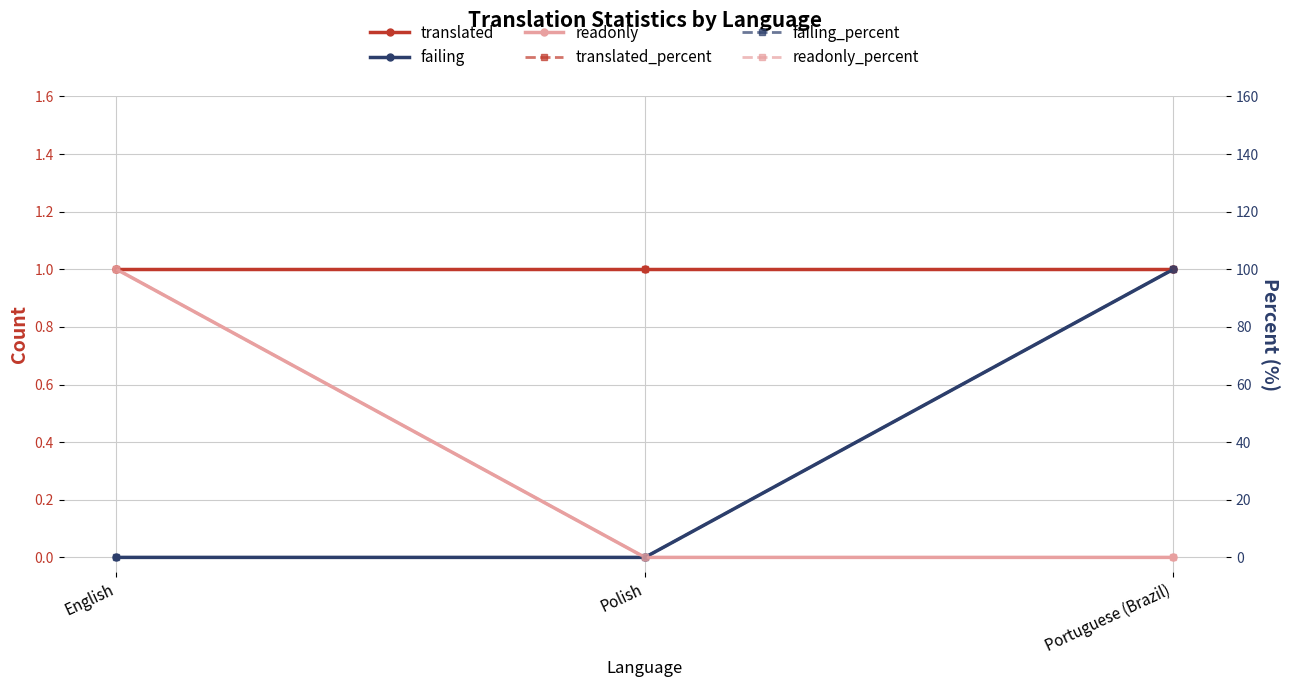

At which label does readonly_percent reach its minimum?

Polish